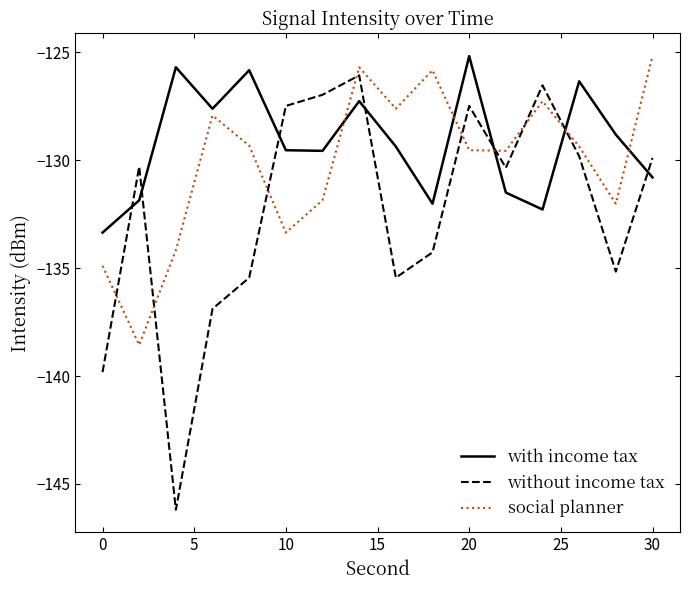

True or false: social planner and without income tax cross at least once.

True